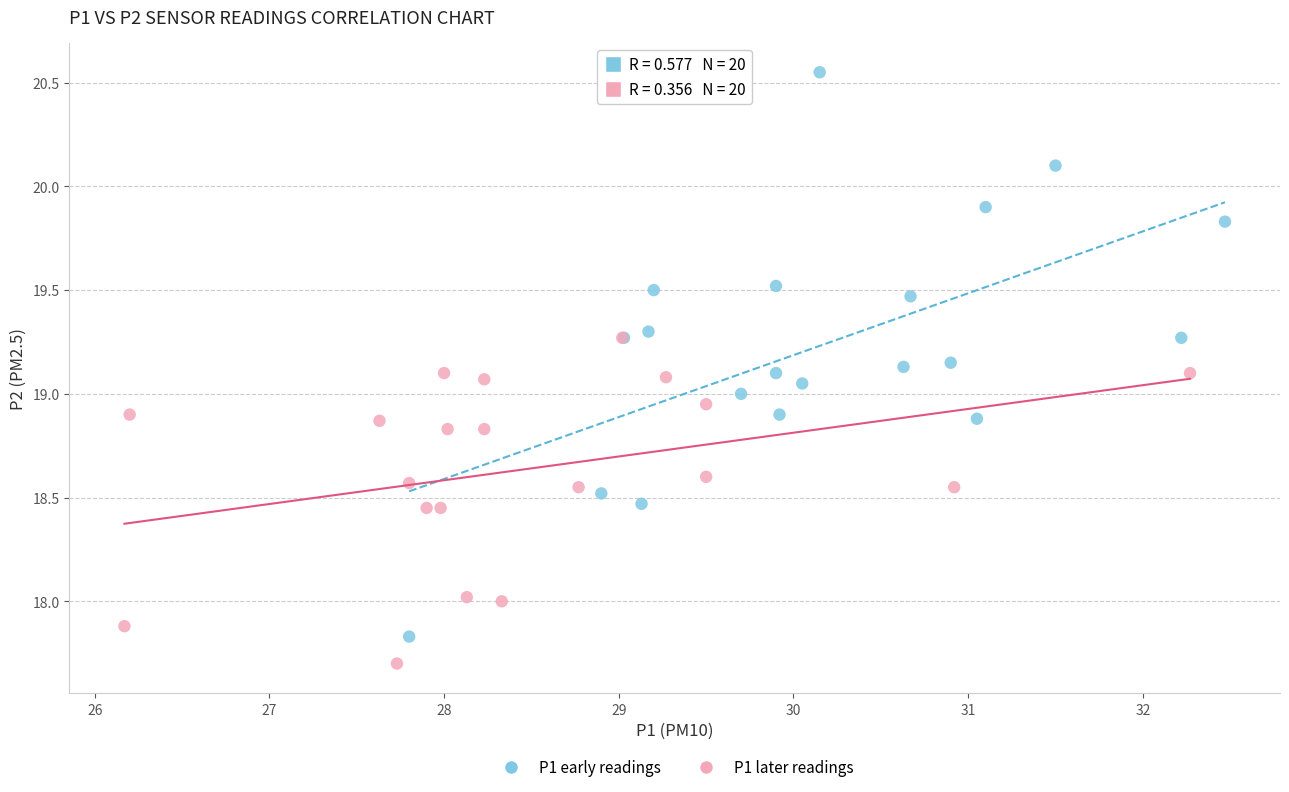

Which series reaches the maximum Y coordinate?

P1 early readings